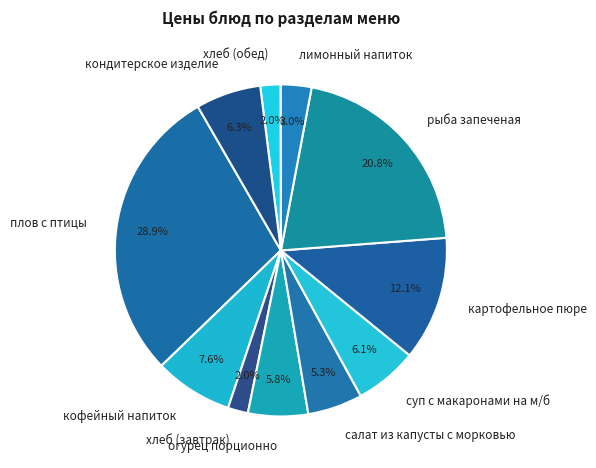

Combined, what portion of the pie is хлеб (завтрак) and кофейный напиток?

9.6%